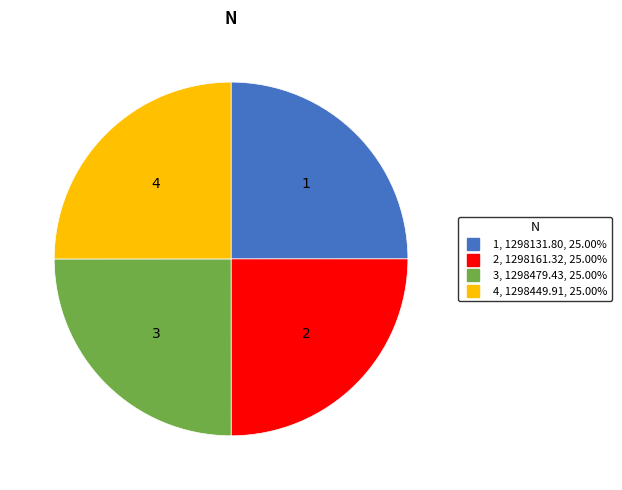

Is 4 the majority of the pie?

No